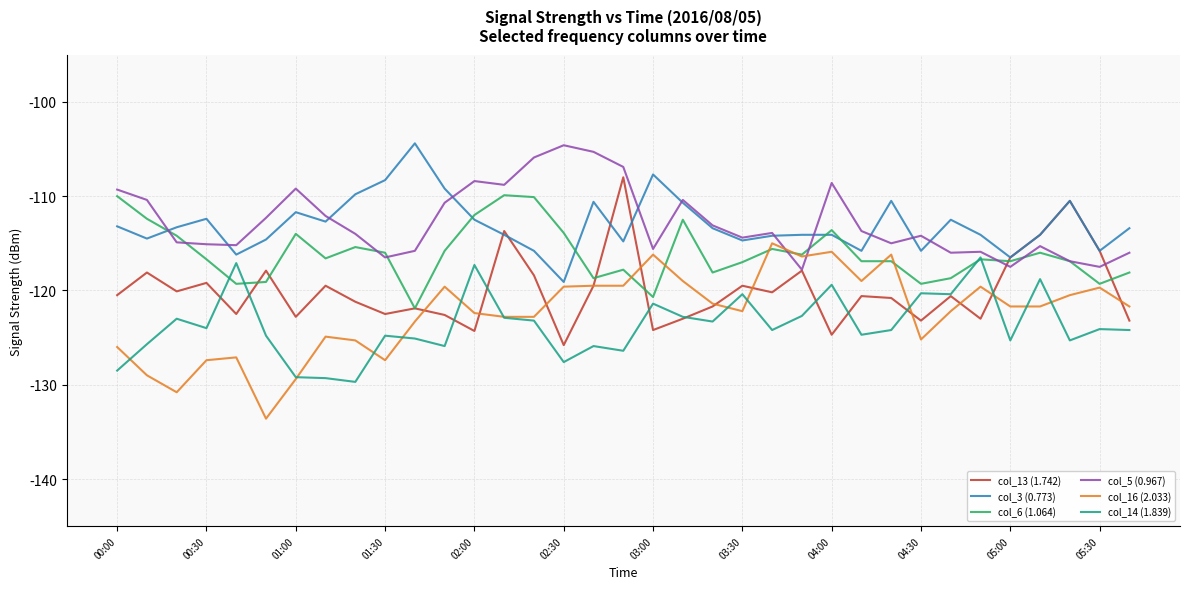

What is the highest value of the col_3 (0.773) series?

-104.4